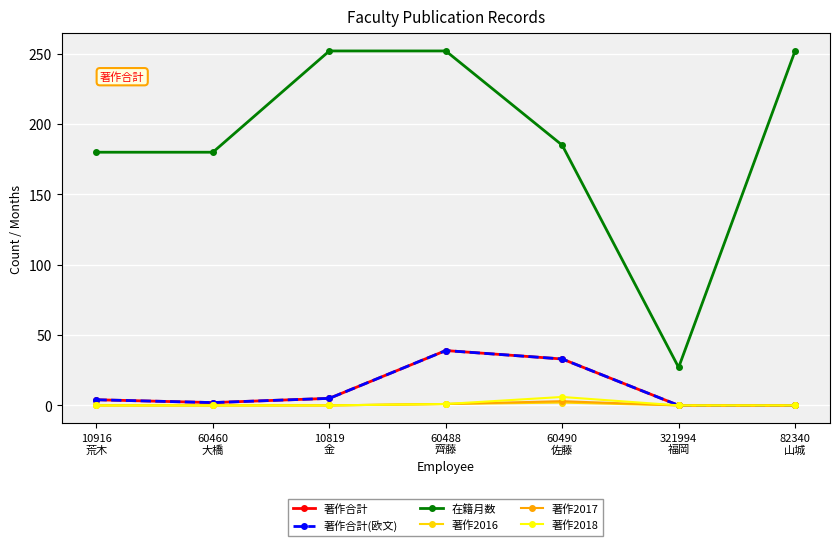

Is this an area chart (filled region under the line)?

No